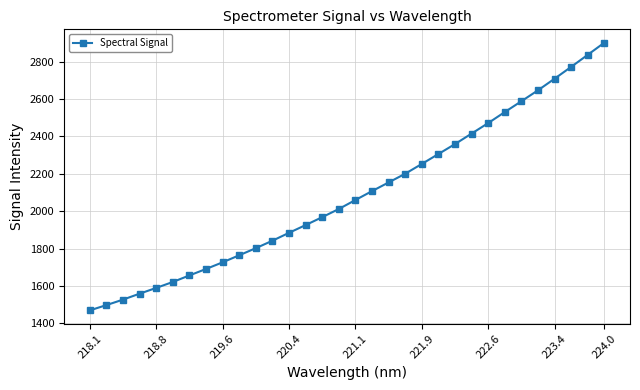

What is the average value?

2089.3